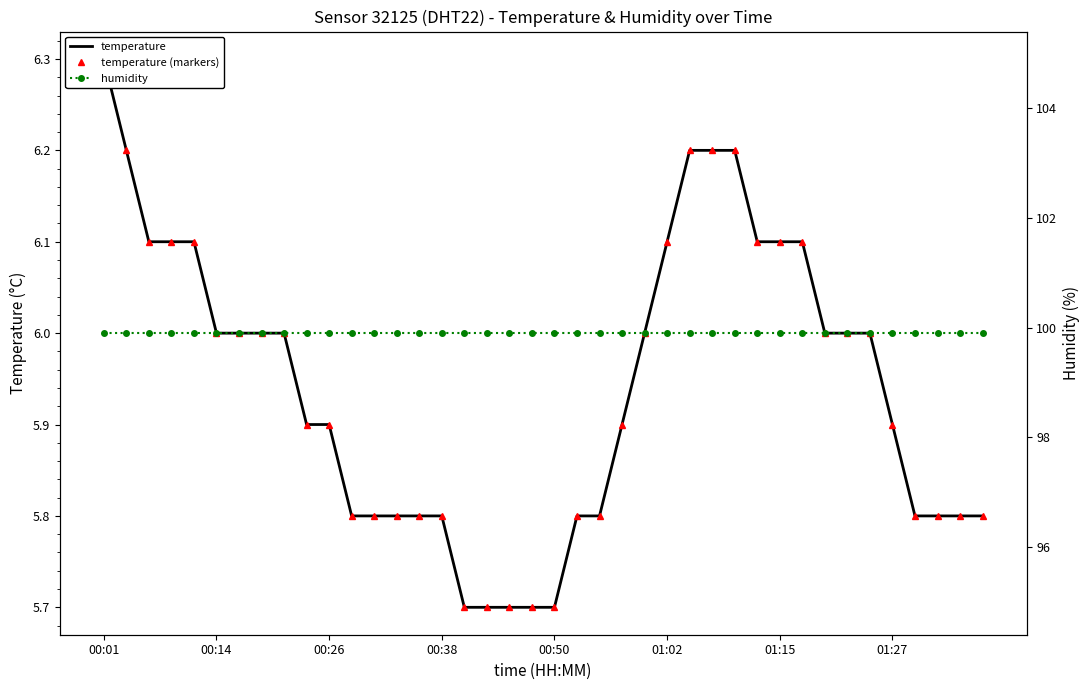

How many lines are shown in the chart?

3